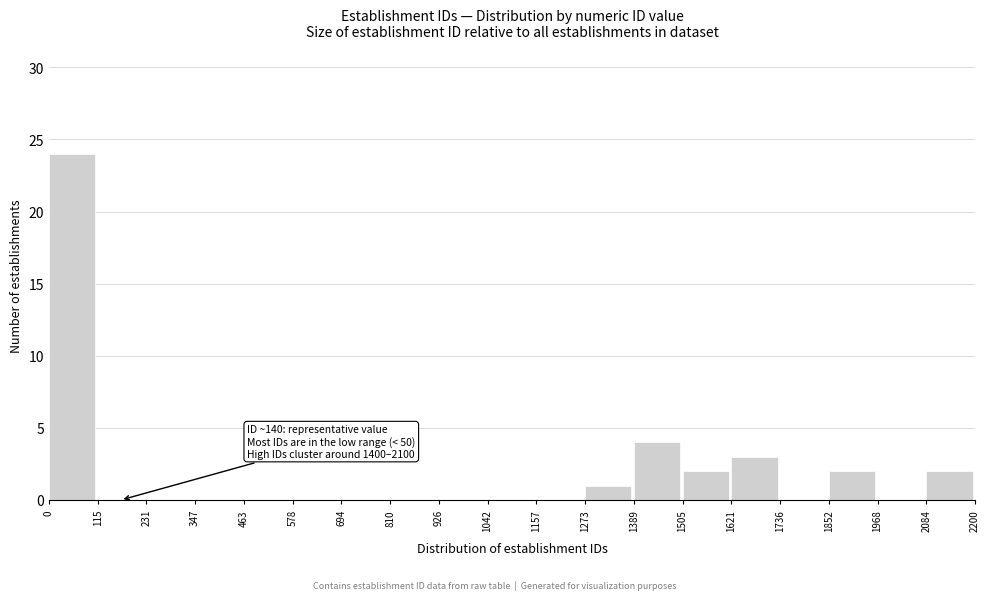

Which range on the x-axis has the tallest bar?

0 to 115